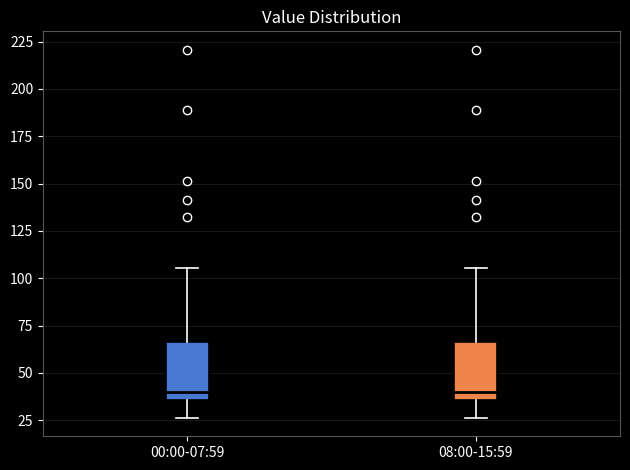

Reading left to right, transcribe this box plot: for each box, give where its median line is, the range the box spans, and where its two whiskers end, as read against the y-axis. The values are not printed on the chart, so give them approximately, as read against the axis.

00:00-07:59: median 40, box 35 to 65, whiskers 25 to 105
08:00-15:59: median 40, box 35 to 65, whiskers 25 to 105